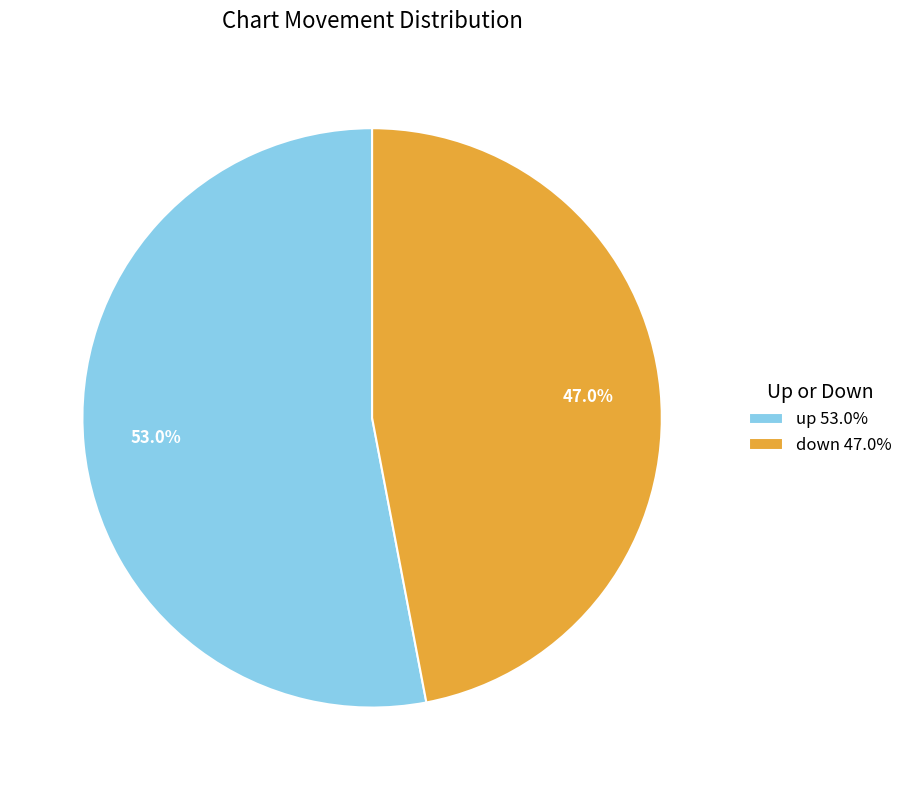

What is the ratio of the value at down to the value at up?

0.9